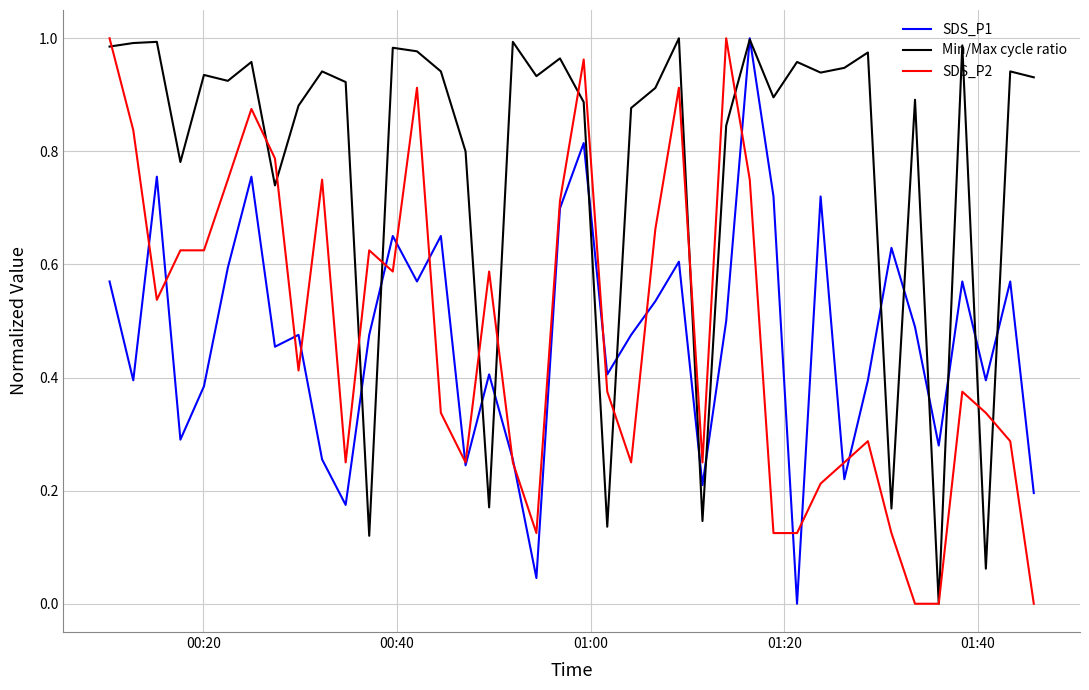

Which series has the largest total across all categories?

Min/Max cycle ratio